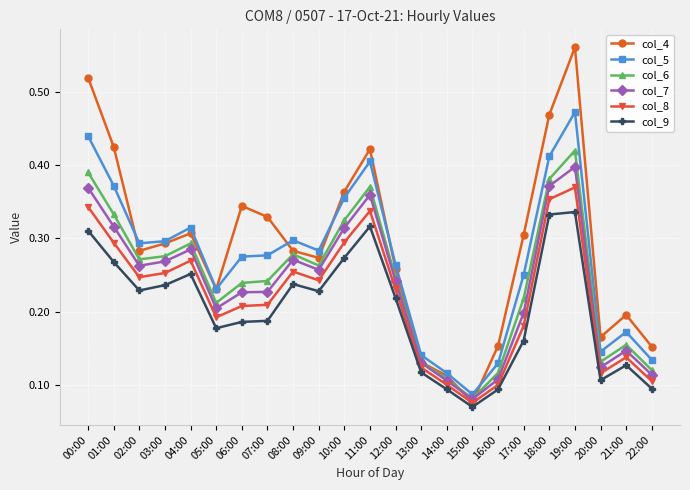

The col_8 series shows 0.1 at 15:00. True or false?

True